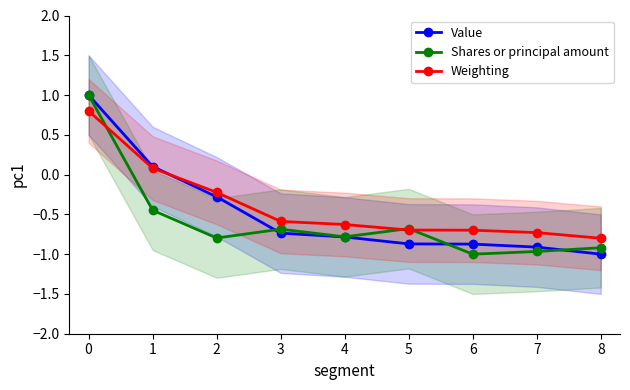

Reading left to right, extract all data points from this chart.

Value: 1.0	0.1	-0.3	-0.7	-0.8	-0.9	-0.9	-0.9	-1.0
Shares or principal amount: 1.0	-0.4	-0.8	-0.7	-0.8	-0.7	-1.0	-1.0	-0.9
Weighting: 0.8	0.1	-0.2	-0.6	-0.6	-0.7	-0.7	-0.7	-0.8